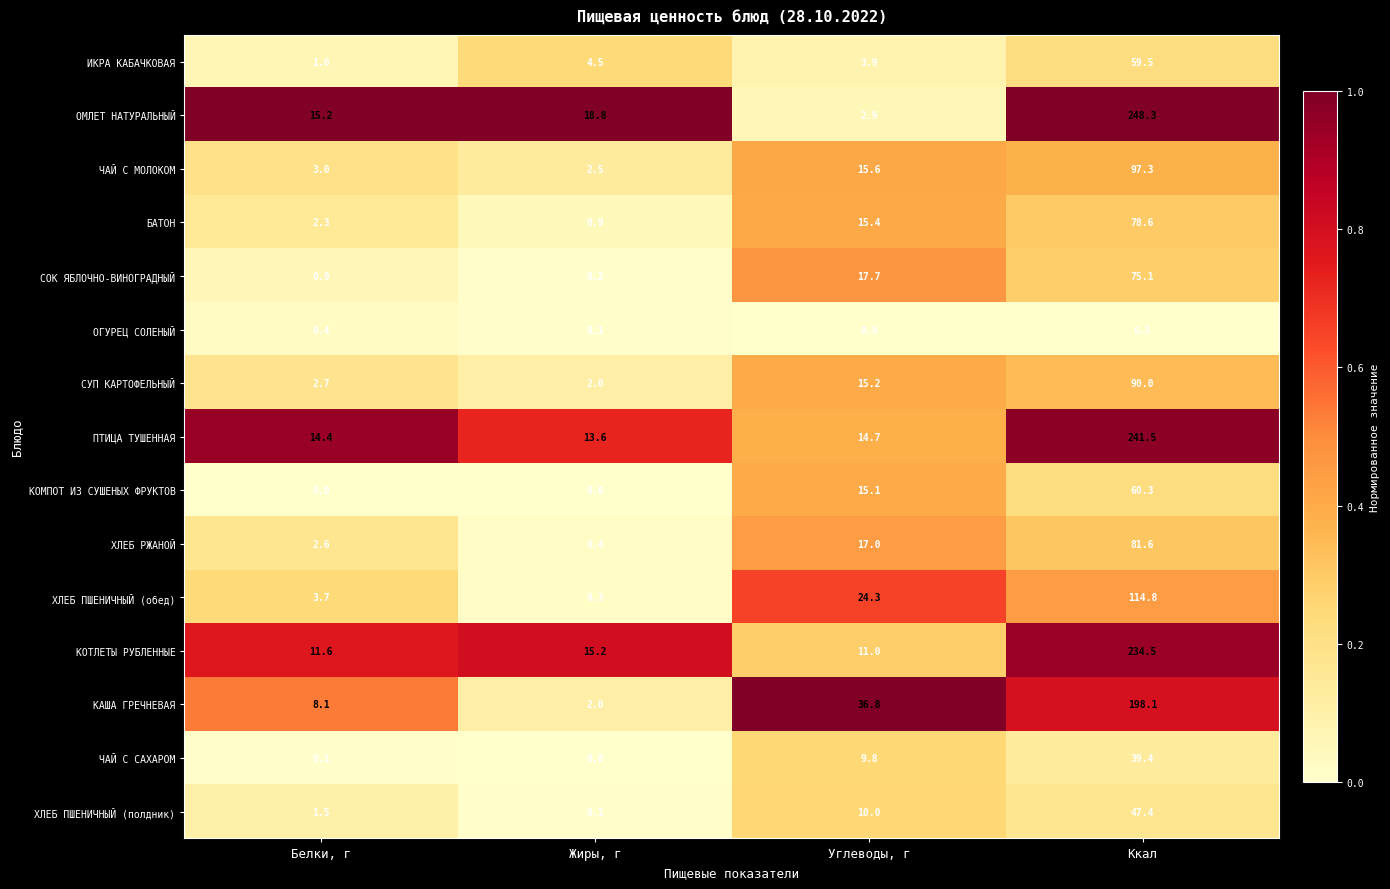

At Белки, г, list the series in order from largest to smallest.

ОМЛЕТ НАТУРАЛЬНЫЙ, ПТИЦА ТУШЕННАЯ, КОТЛЕТЫ РУБЛЕННЫЕ, КАША ГРЕЧНЕВАЯ, ХЛЕБ ПШЕНИЧНЫЙ (обед), ЧАЙ С МОЛОКОМ, СУП КАРТОФЕЛЬНЫЙ, ХЛЕБ РЖАНОЙ, БАТОН, ХЛЕБ ПШЕНИЧНЫЙ (полдник), ИКРА КАБАЧКОВАЯ, СОК ЯБЛОЧНО-ВИНОГРАДНЫЙ, ОГУРЕЦ СОЛЕНЫЙ, ЧАЙ С САХАРОМ, КОМПОТ ИЗ СУШЕНЫХ ФРУКТОВ